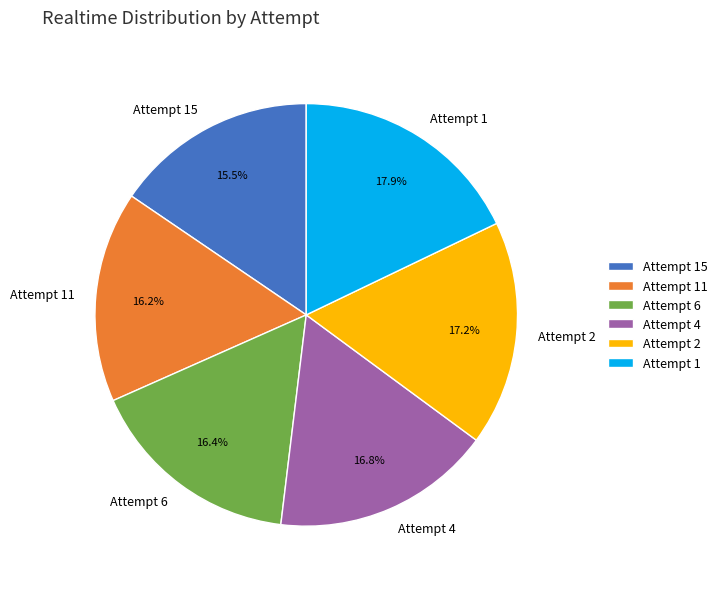

Which slice is the smallest?

Attempt 15